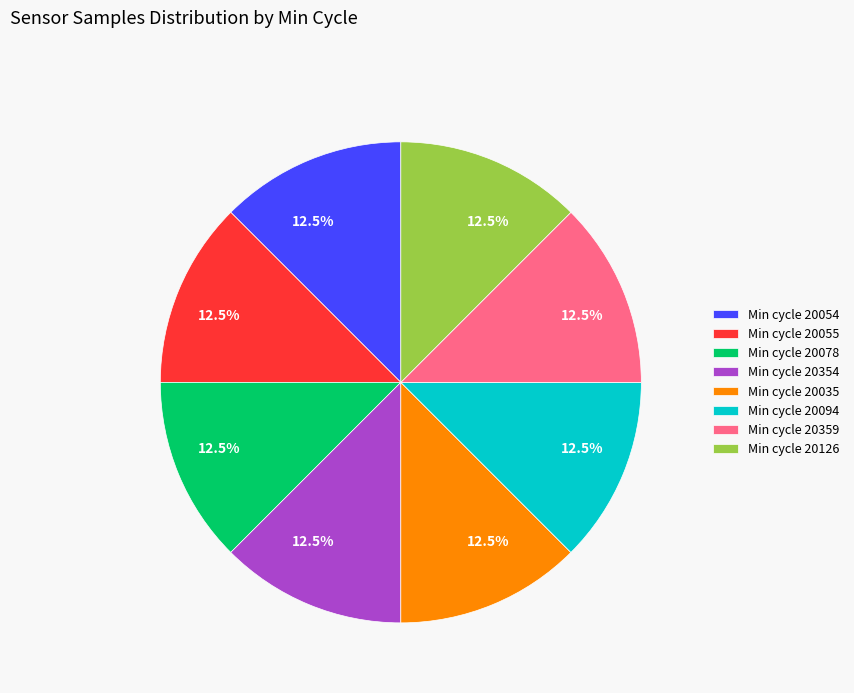

Combined, do Min cycle 20054 and Min cycle 20126 account for over 50%?

No